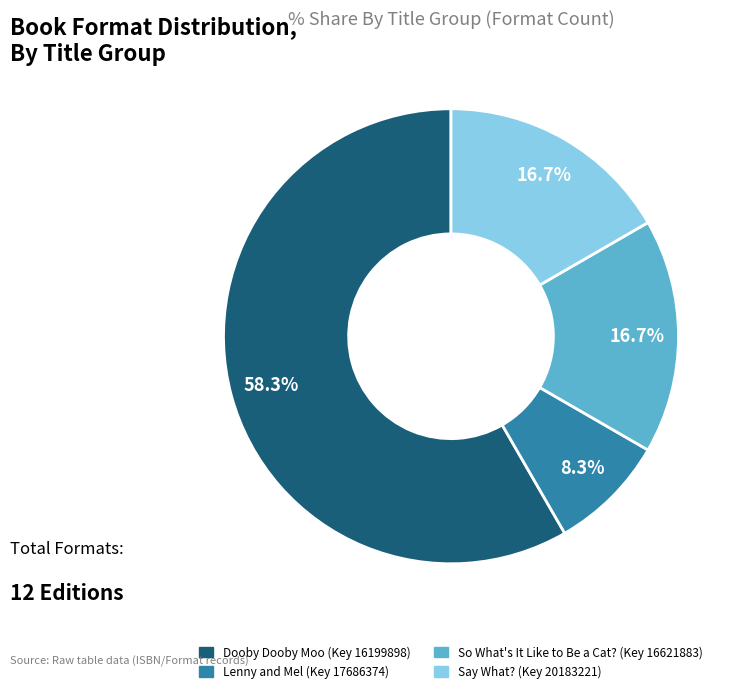

To the nearest percent, what is the difference between the Dooby Dooby Moo (Key 16199898) and Lenny and Mel (Key 17686374) slice percentages?

50%